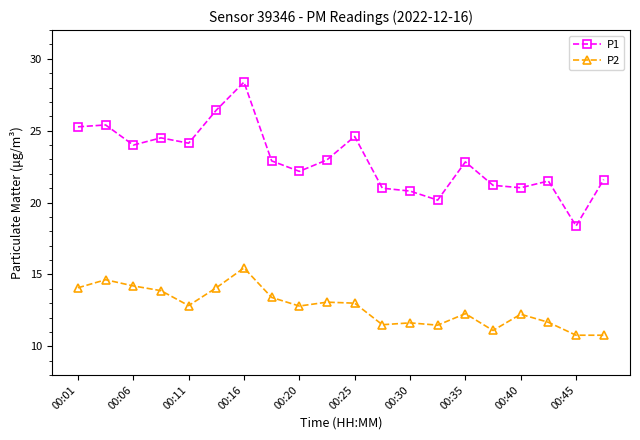

What is the maximum value for P1?

28.4